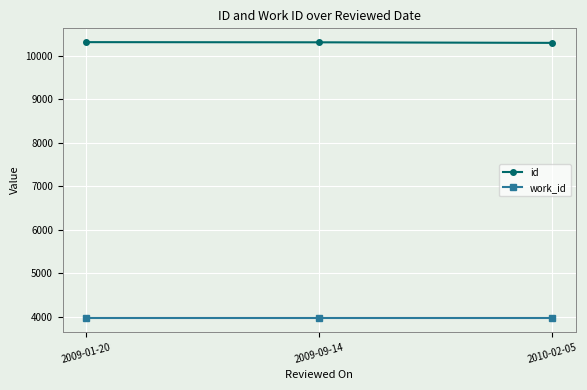

What is the maximum value for id?

10313